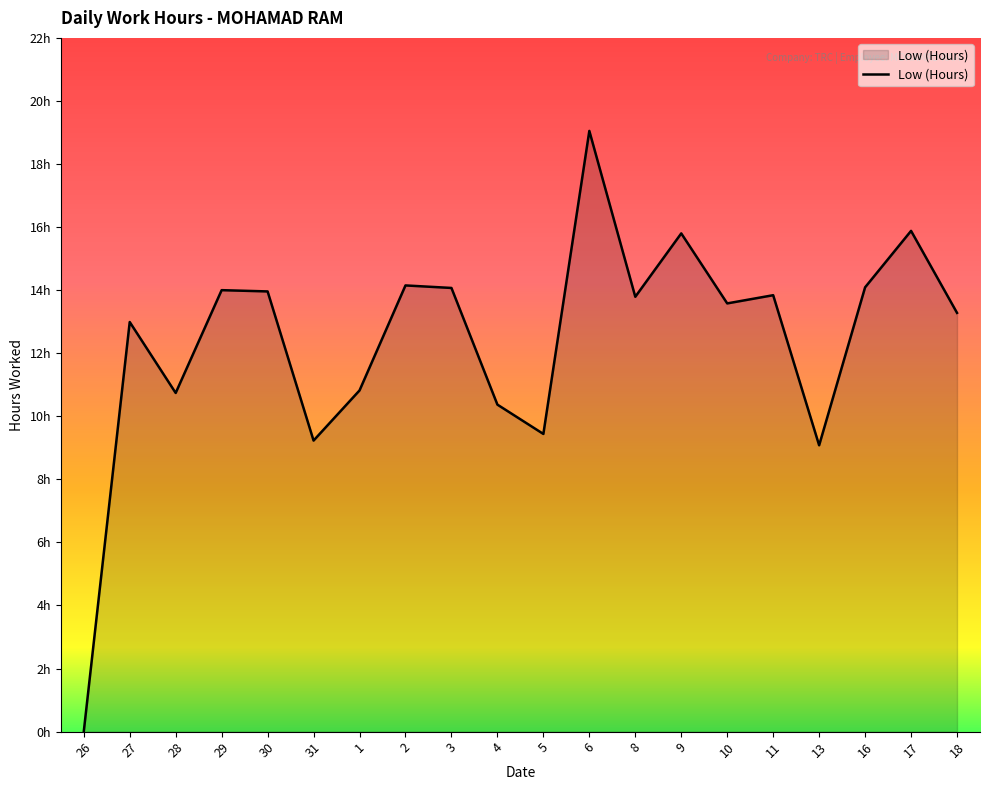

The chart shows a value of 3.0 at 1. True or false?

False